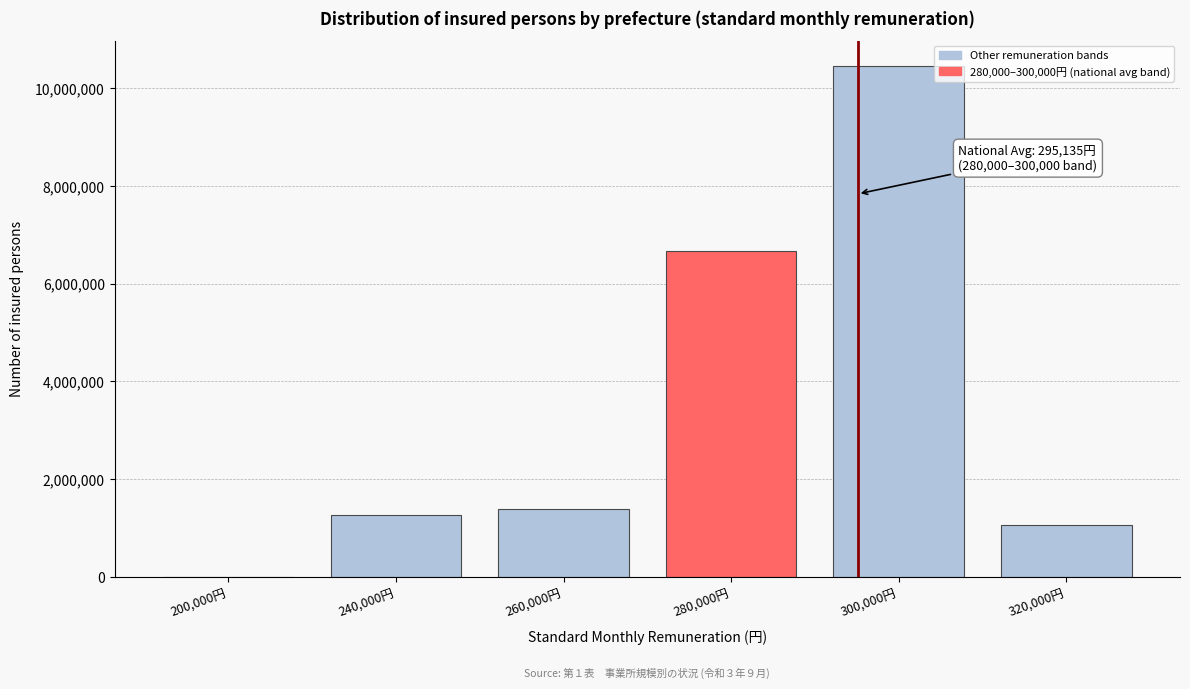

Reading left to right, transcribe all the data shown in this chart.

200,000円=0	240,000円=1269737	260,000円=1388694	280,000円=6660223	300,000円=10450060	320,000円=1054705